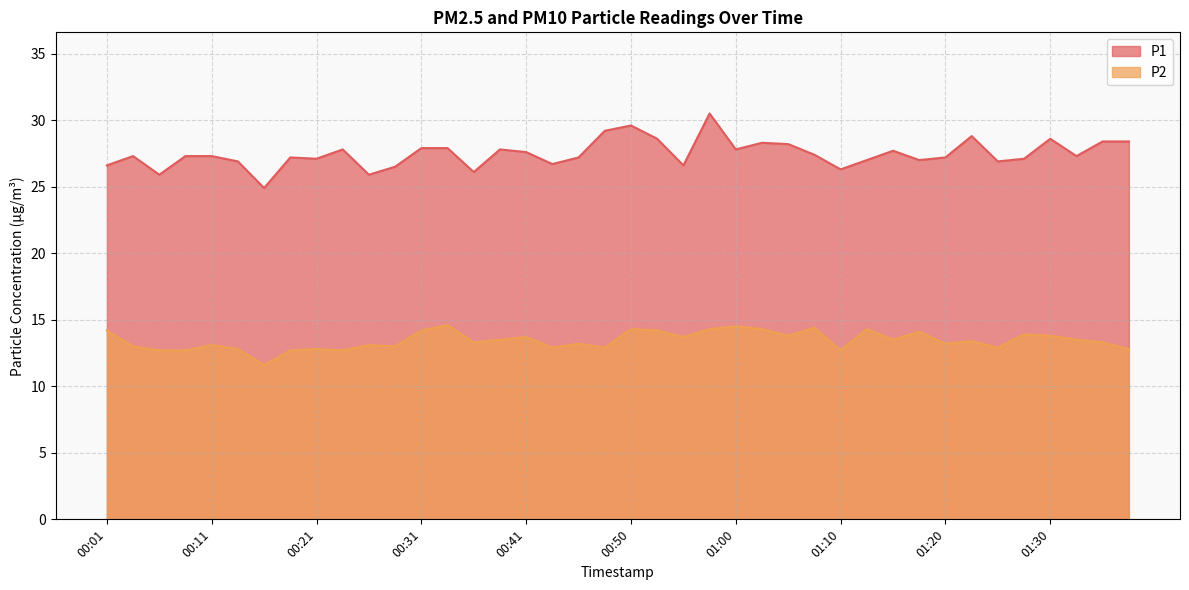

What is the total value across all series at 00:26?

39.0